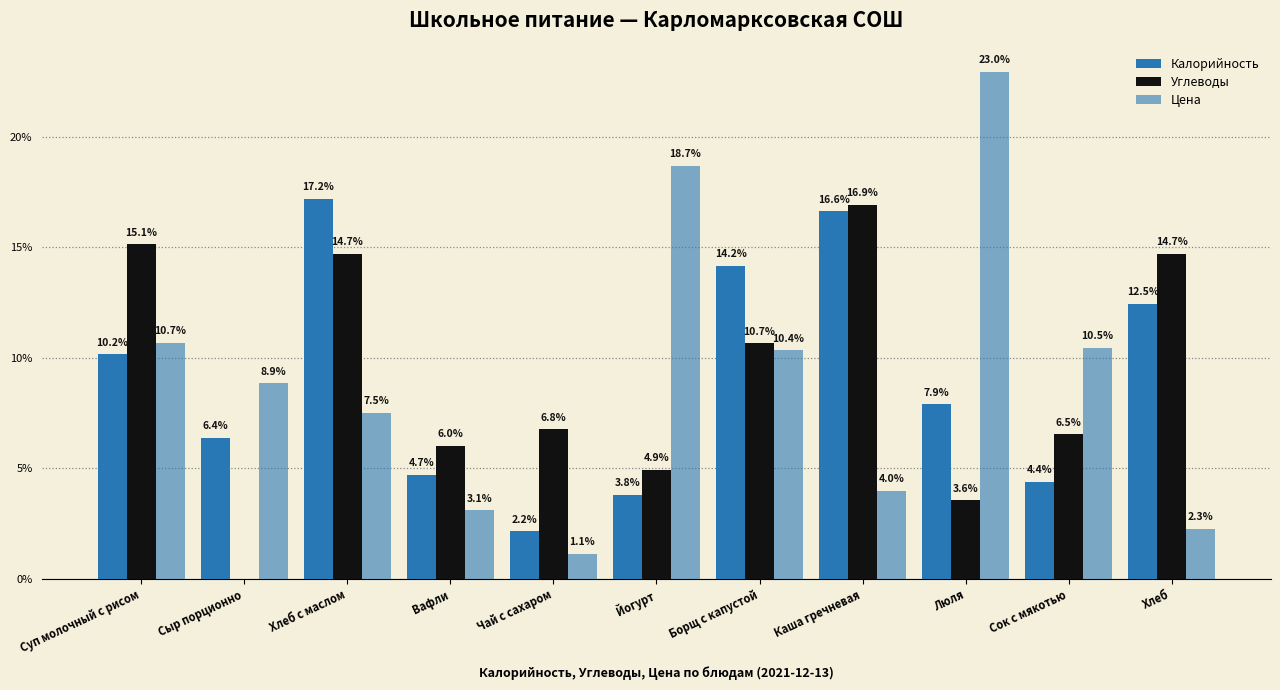

What is the label of the 2nd bar from the right?

Сок с мякотью